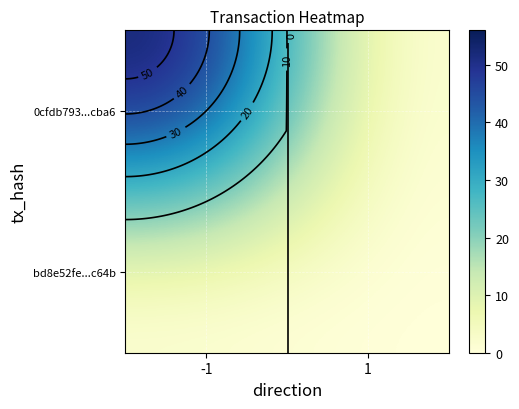

The value of 0cfdb793...cba6 at -1 is 100. True or false?

False